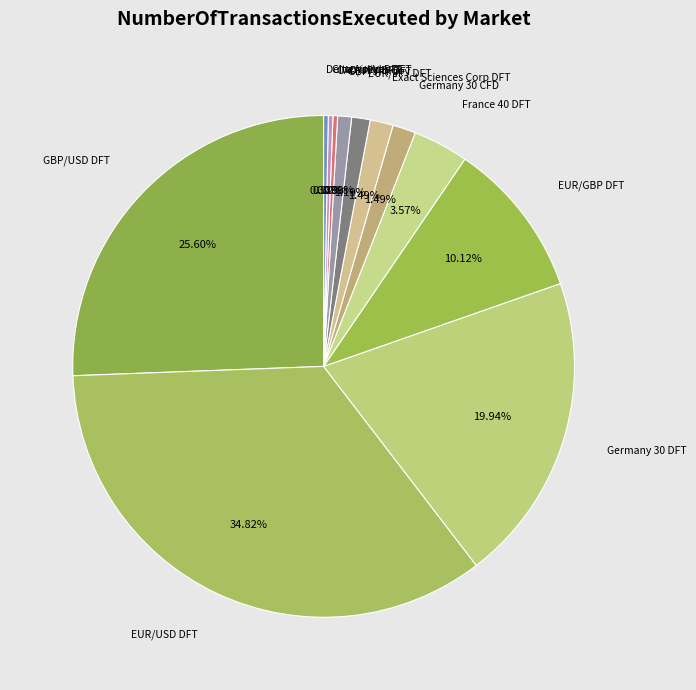

How many segments does this pie chart have?

12